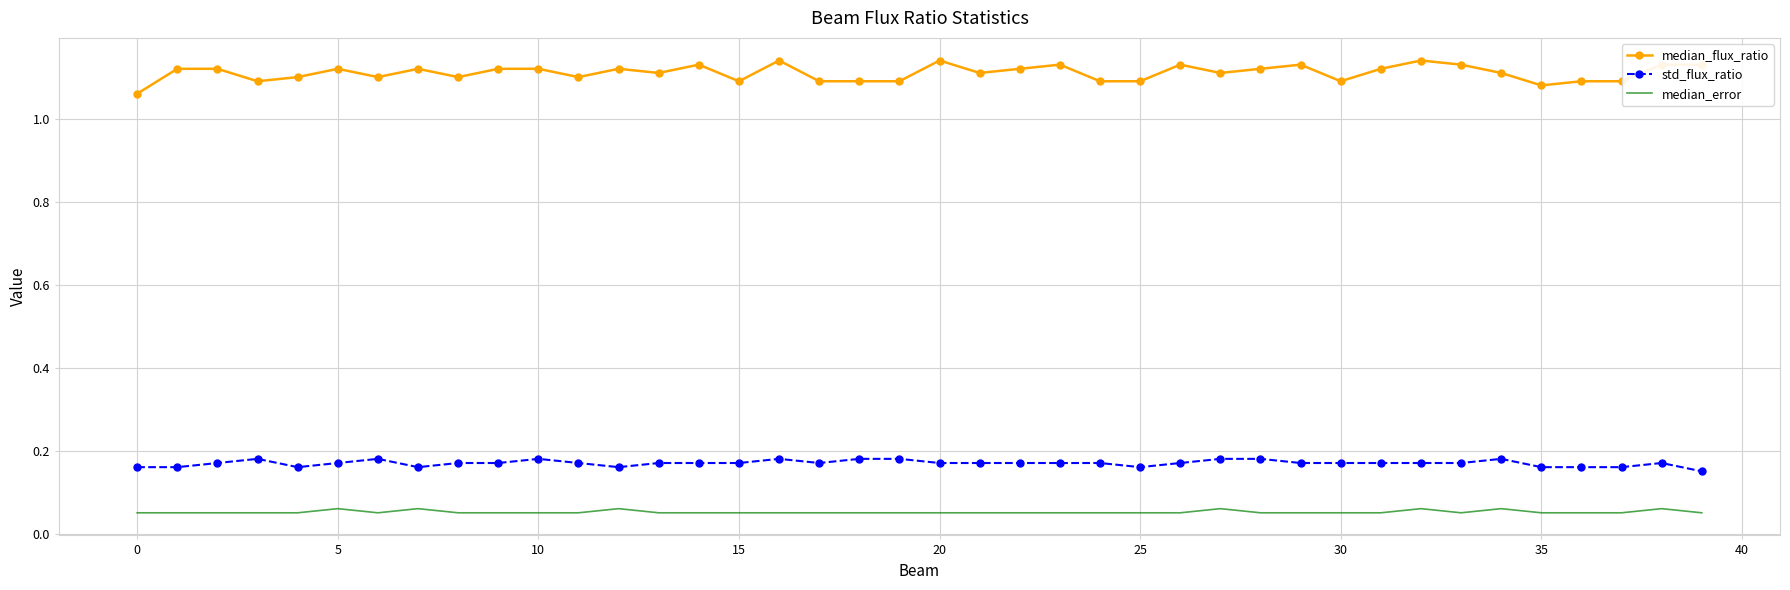

Which series has the largest range (max minus min)?

median_flux_ratio